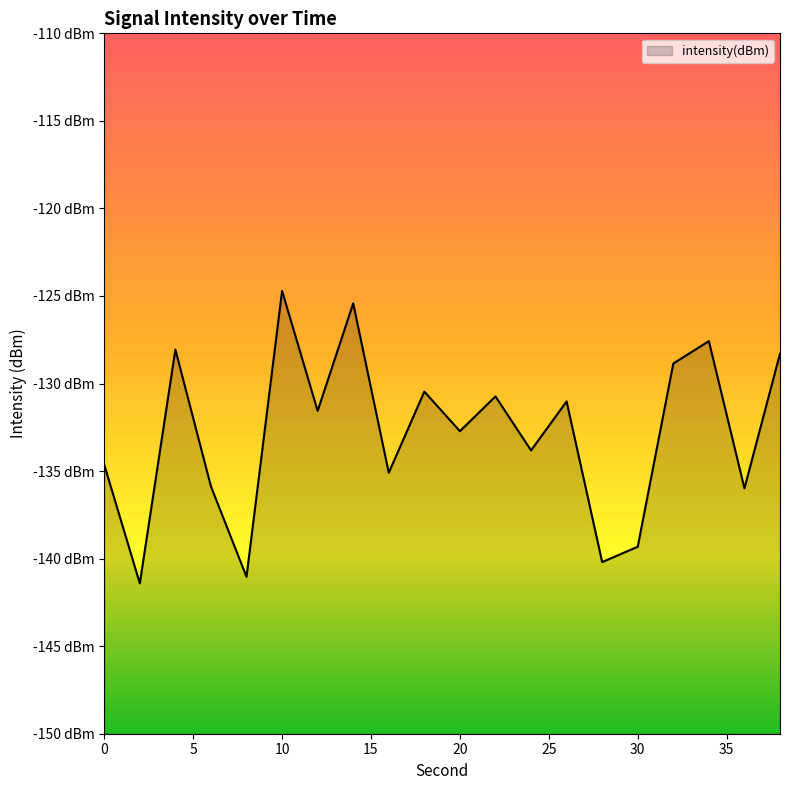

Rank the categories by value from lowest to highest.

2, 8, 28, 30, 36, 6, 16, 0, 24, 20, 12, 26, 22, 18, 32, 38, 4, 34, 14, 10